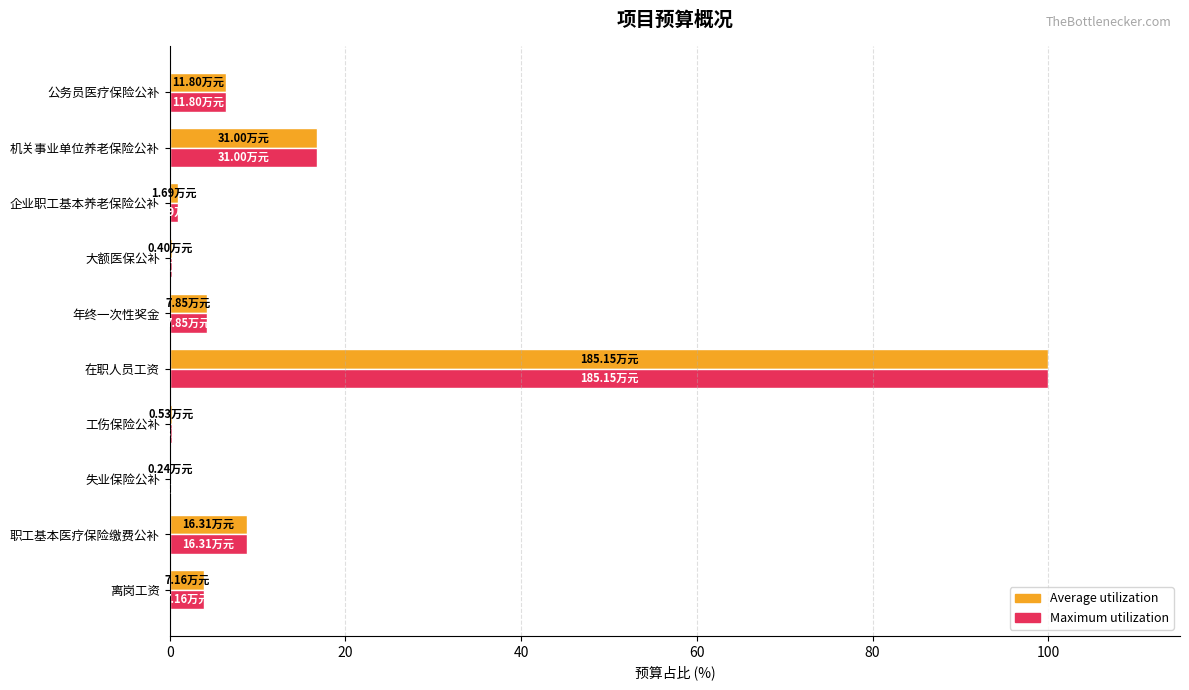

At which category does the chart reach its peak across all series?

在职人员工资